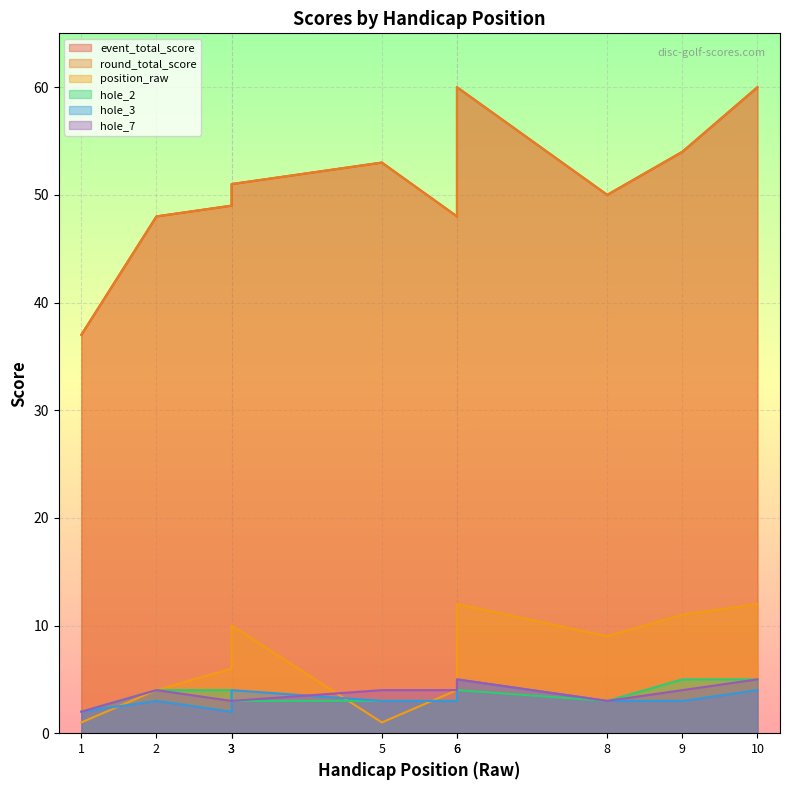

Which has a higher value, 5 or 6?

5